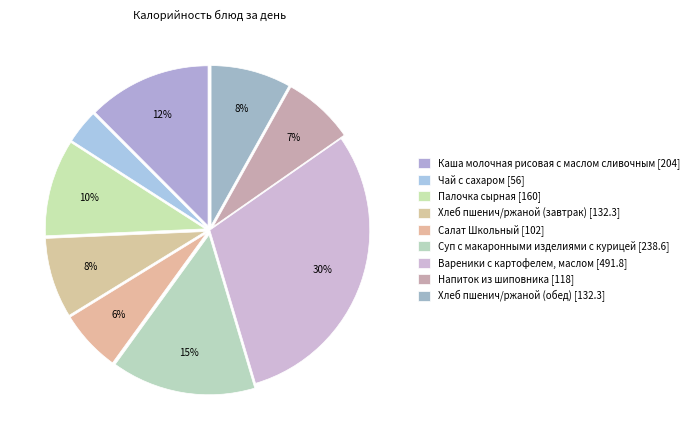

What is the largest slice in the pie chart?

Вареники с картофелем, маслом